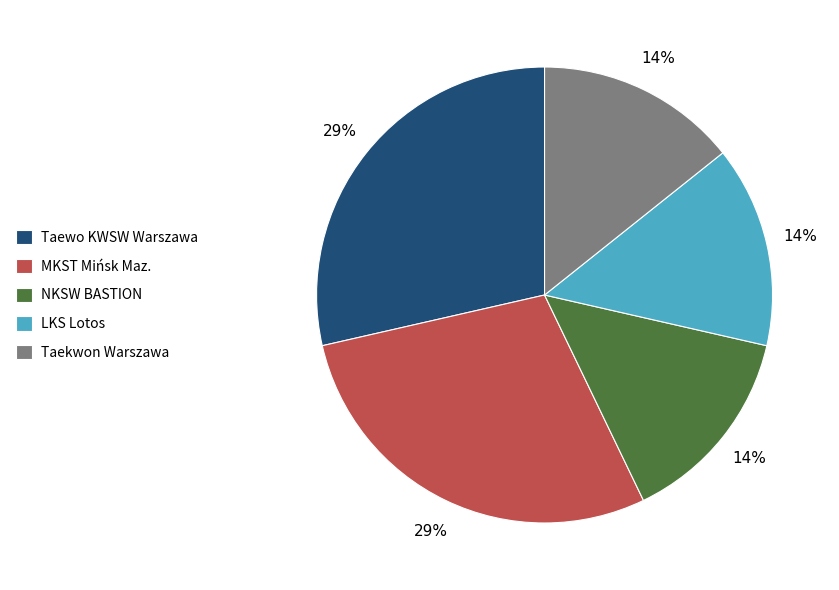

Combined, do NKSW BASTION and LKS Lotos account for over 50%?

No